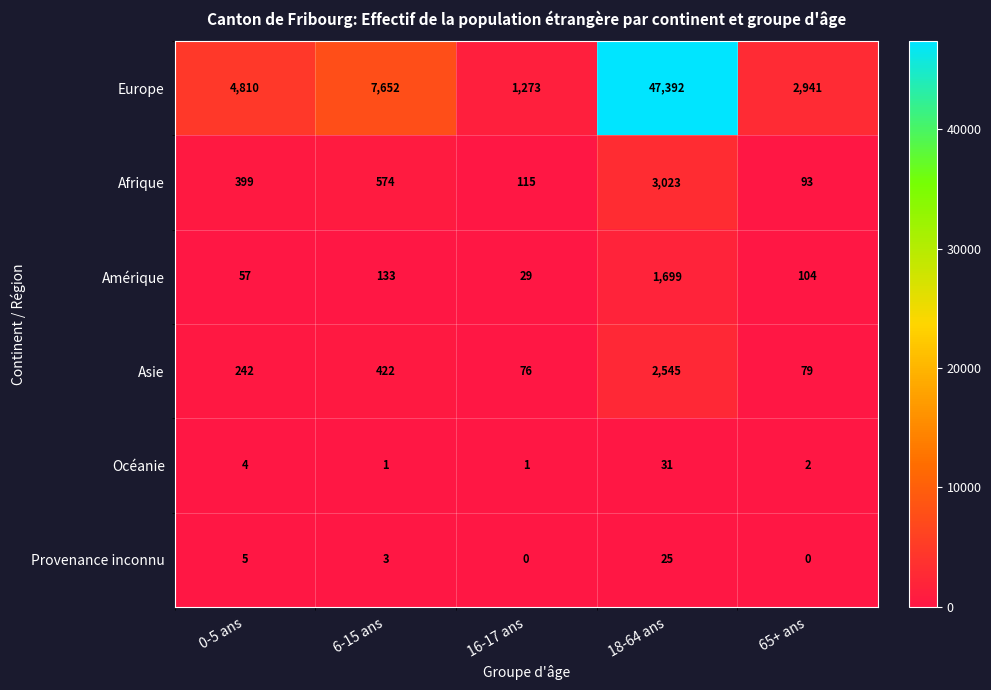

The Afrique series shows 120 at 0-5 ans. True or false?

False